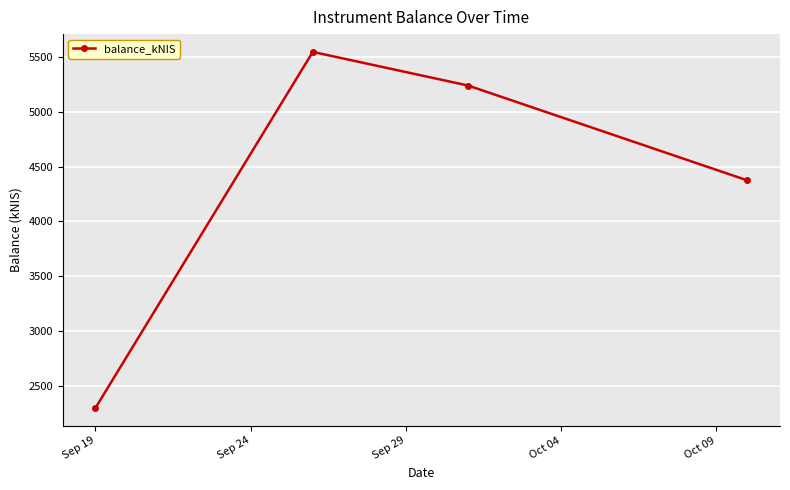

What is the difference between the maximum and minimum values?

3253.6